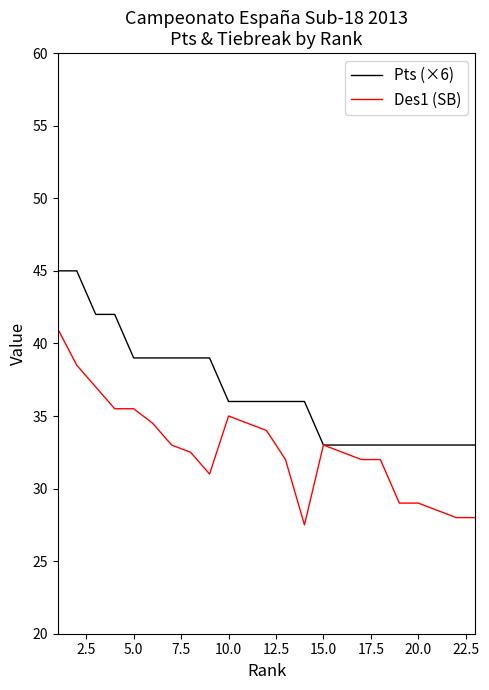

List the series in order of their peak value, lowest first.

Des1 (SB), Pts (×6)